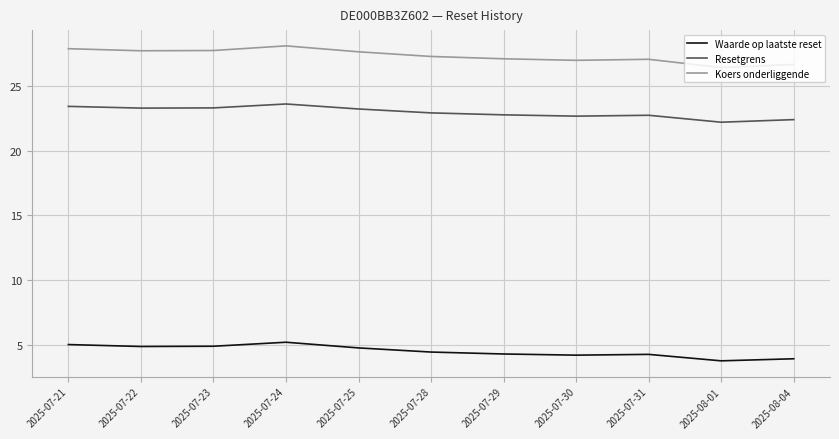

True or false: Waarde op laatste reset and Resetgrens cross at least once.

False